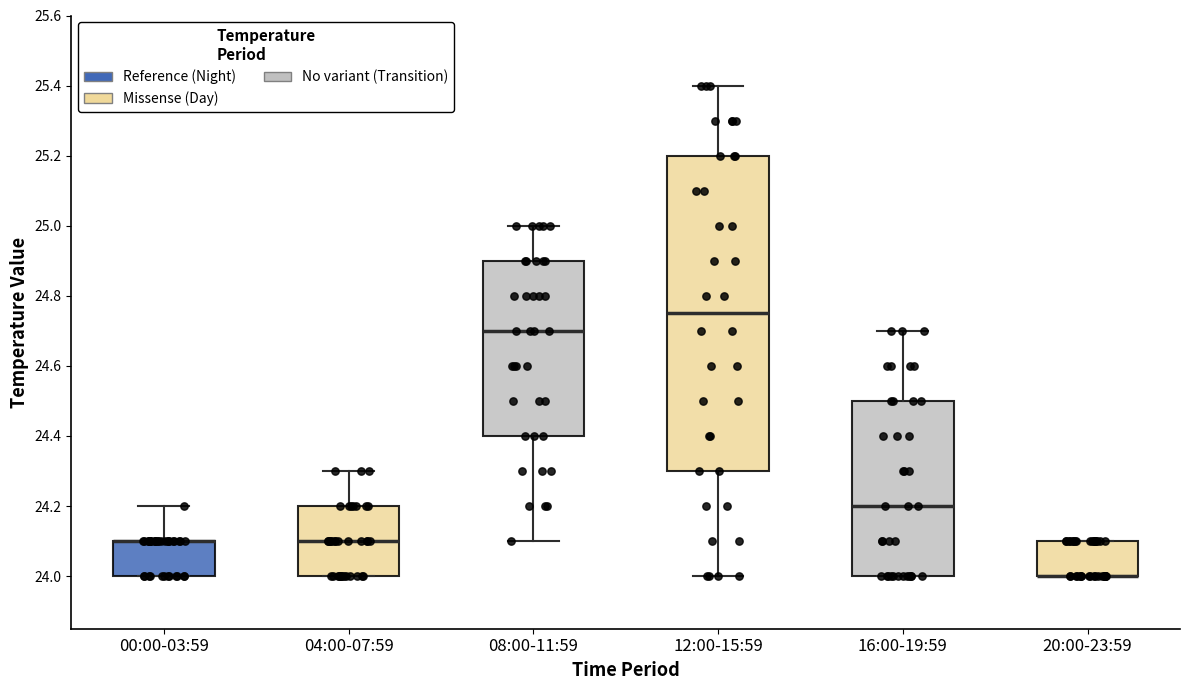

Which box is the tallest, from its lower edge to its upper edge?

12:00-15:59